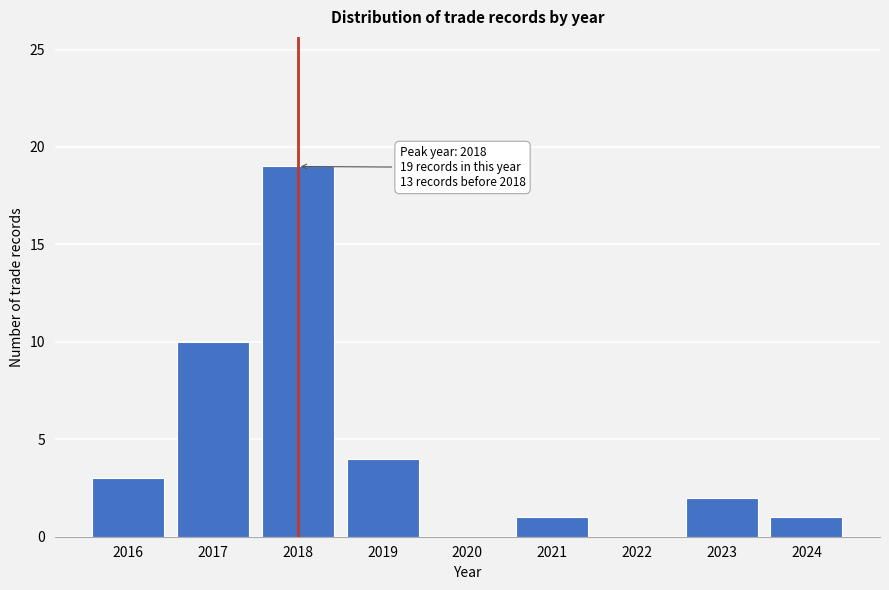

Reading right to left, list all the values displayed in this chart.

2024=1	2023=2	2022=0	2021=1	2020=0	2019=4	2018=19	2017=10	2016=3